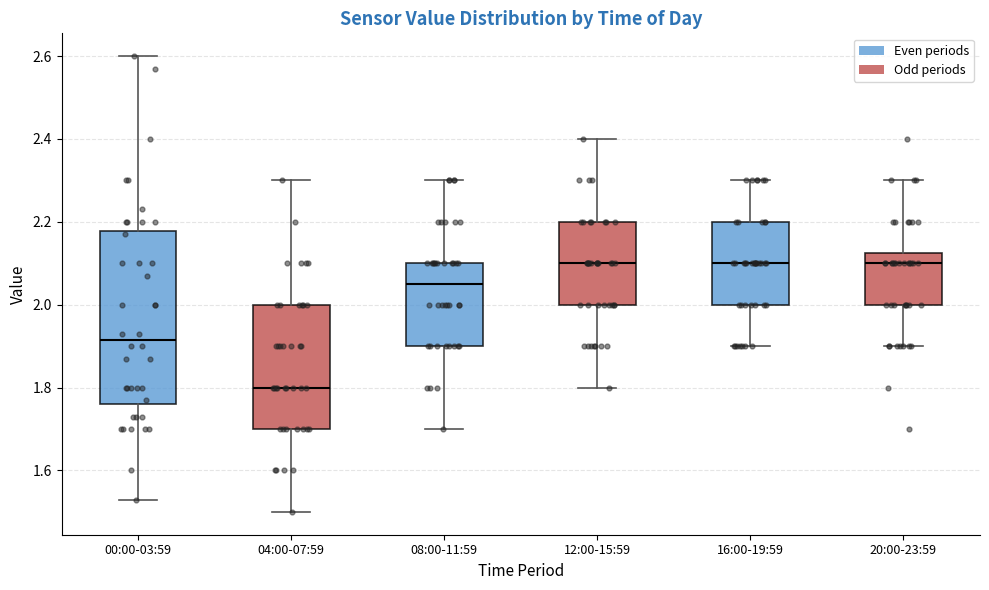

Reading left to right, read every box against the y-axis: the position of its median line, the range the box covers, and the ends of its whiskers. The values are not printed on the chart, so give them approximately, as read against the axis.

00:00-03:59: median 1.92, box 1.76 to 2.18, whiskers 1.54 to 2.60
04:00-07:59: median 1.80, box 1.70 to 2.00, whiskers 1.50 to 2.30
08:00-11:59: median 2.06, box 1.90 to 2.10, whiskers 1.70 to 2.30
12:00-15:59: median 2.10, box 2.00 to 2.20, whiskers 1.80 to 2.40
16:00-19:59: median 2.10, box 2.00 to 2.20, whiskers 1.90 to 2.30
20:00-23:59: median 2.10, box 2.00 to 2.12, whiskers 1.90 to 2.30